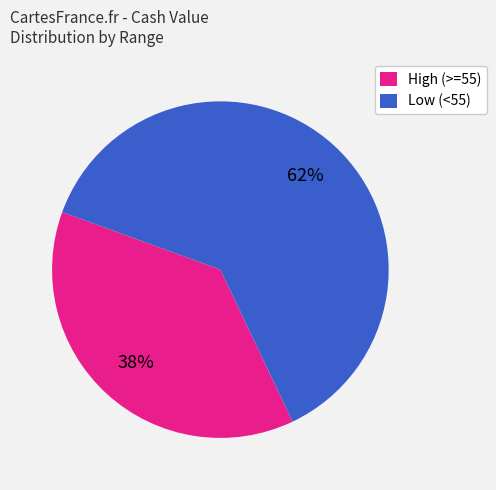

To the nearest percent, what is the combined percentage of Low (<55) and High (>=55)?

100%